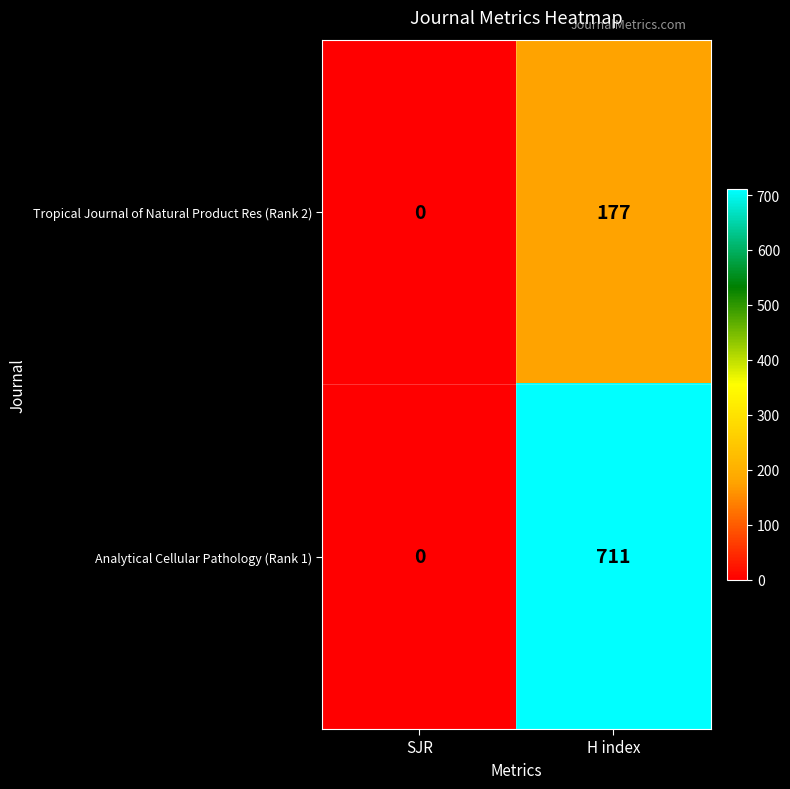

What is the difference between the maximum and minimum values in the Analytical Cellular Pathology (Rank 1) series?

711